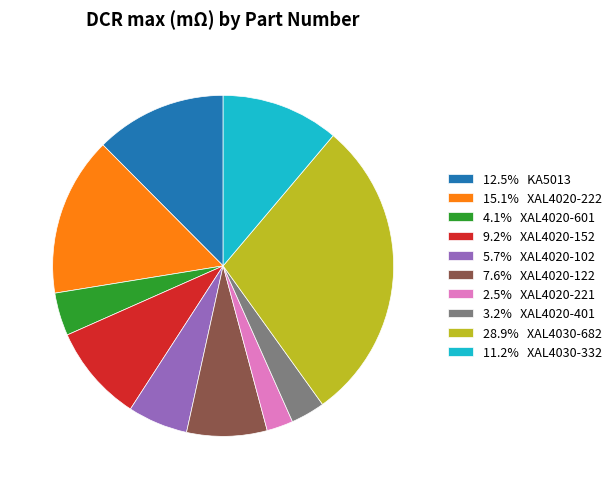

Does any single category account for the majority?

No